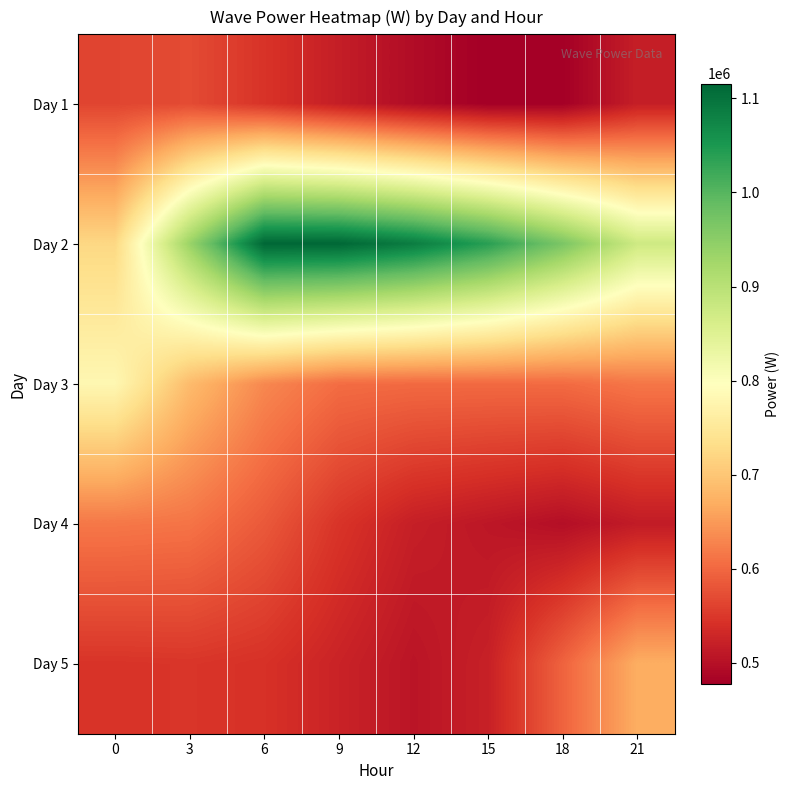

At which category is the sum across all series the highest?

6